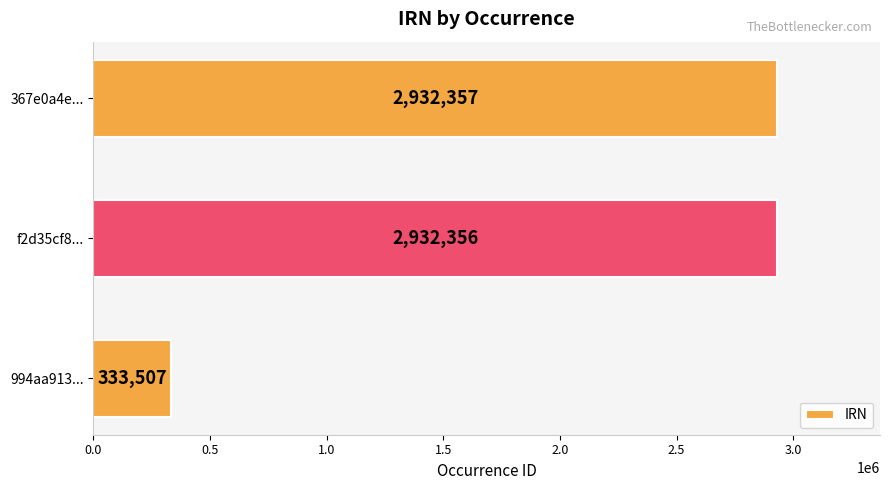

Where is the data nearest to the value 1632932?

f2d35cf8...